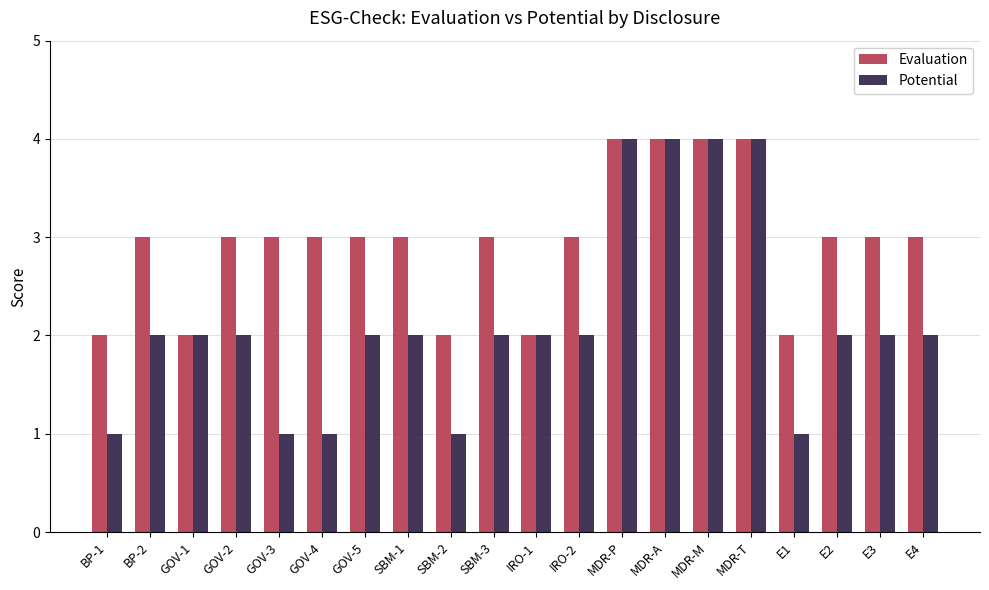

Count the number of data series in this chart.

2